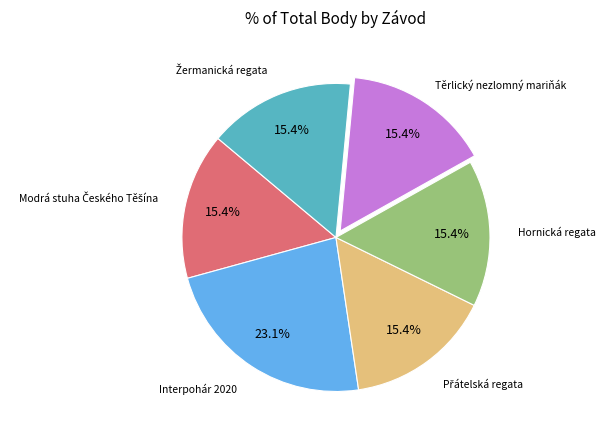

What percentage is the Těrlický nezlomný mariňák slice, to the nearest percent?

15%